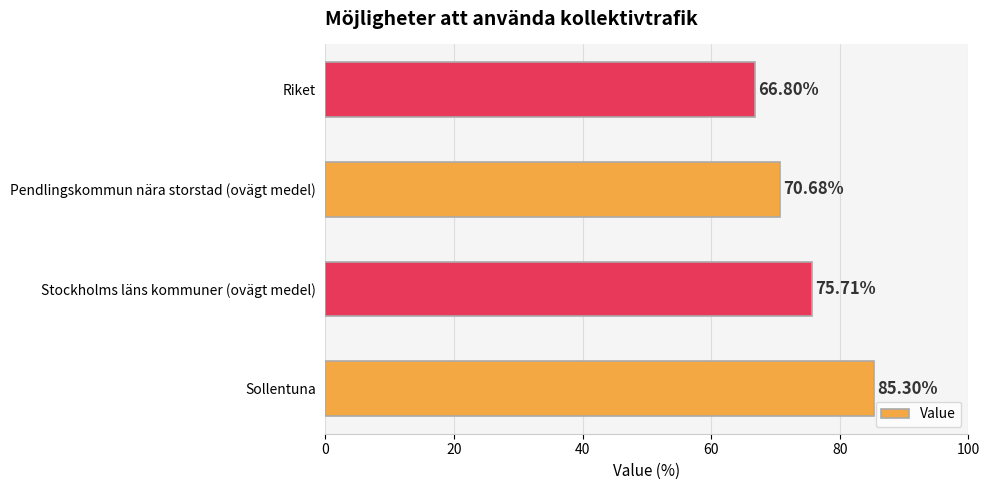

What is the difference between the second highest and minimum values?

8.9